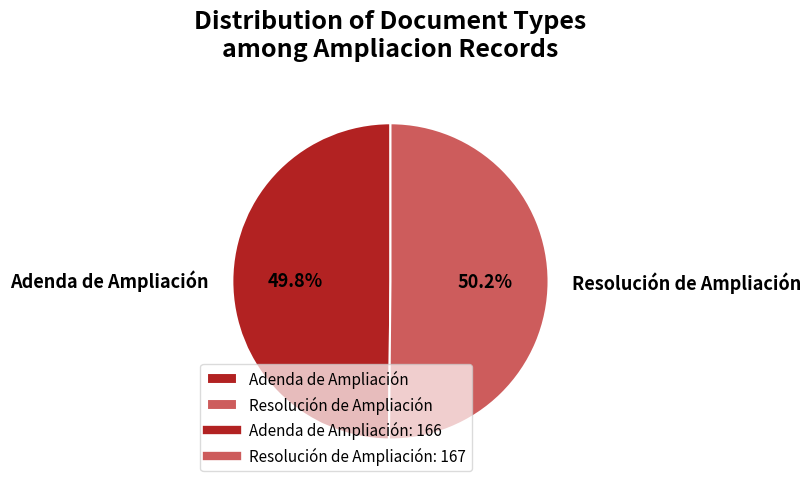

What percentage is the Adenda de Ampliación slice, to the nearest percent?

50%